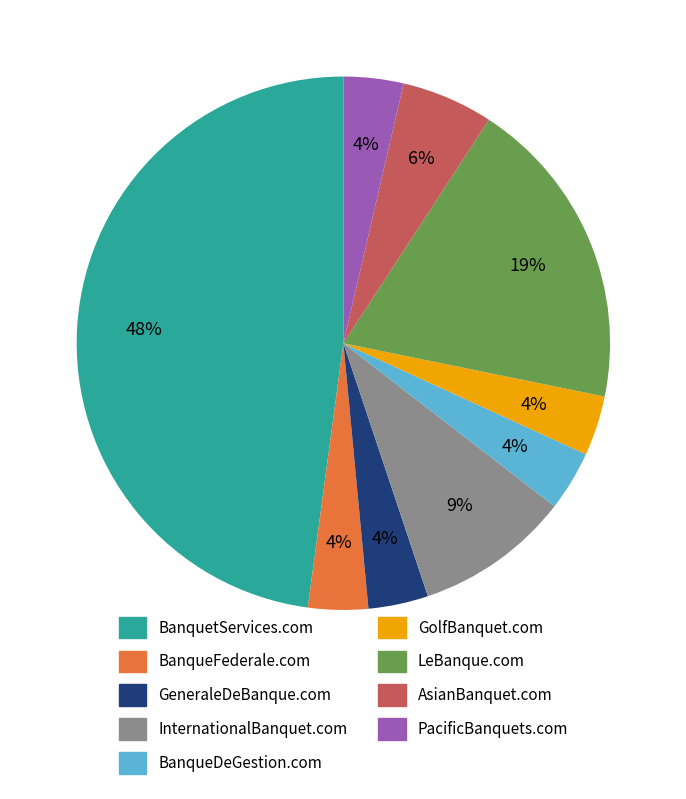

Is it true that PacificBanquets.com is 4% of the pie?

True